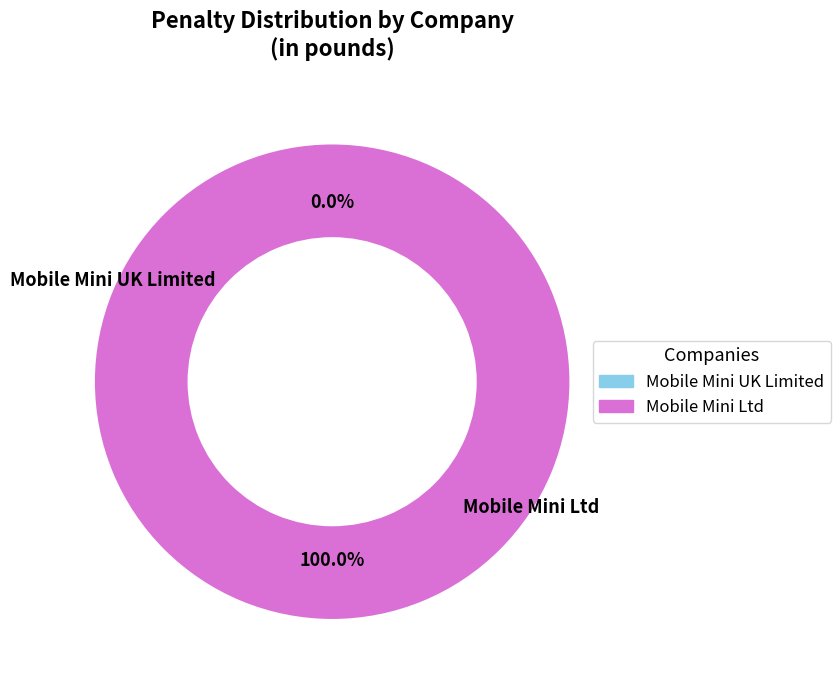

Which category has the biggest portion of the pie?

Mobile Mini Ltd